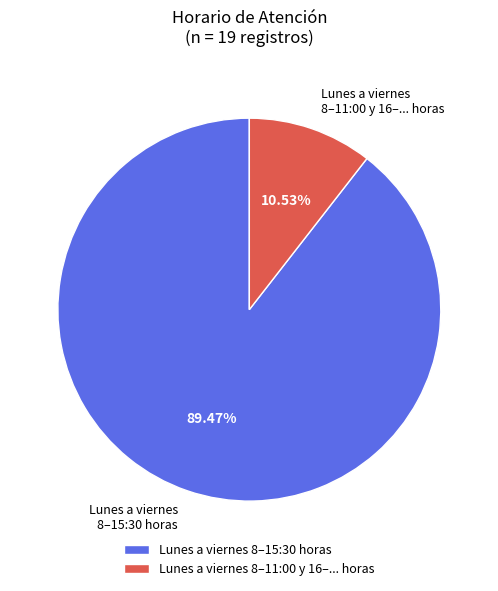

How many slices are in this pie chart?

2